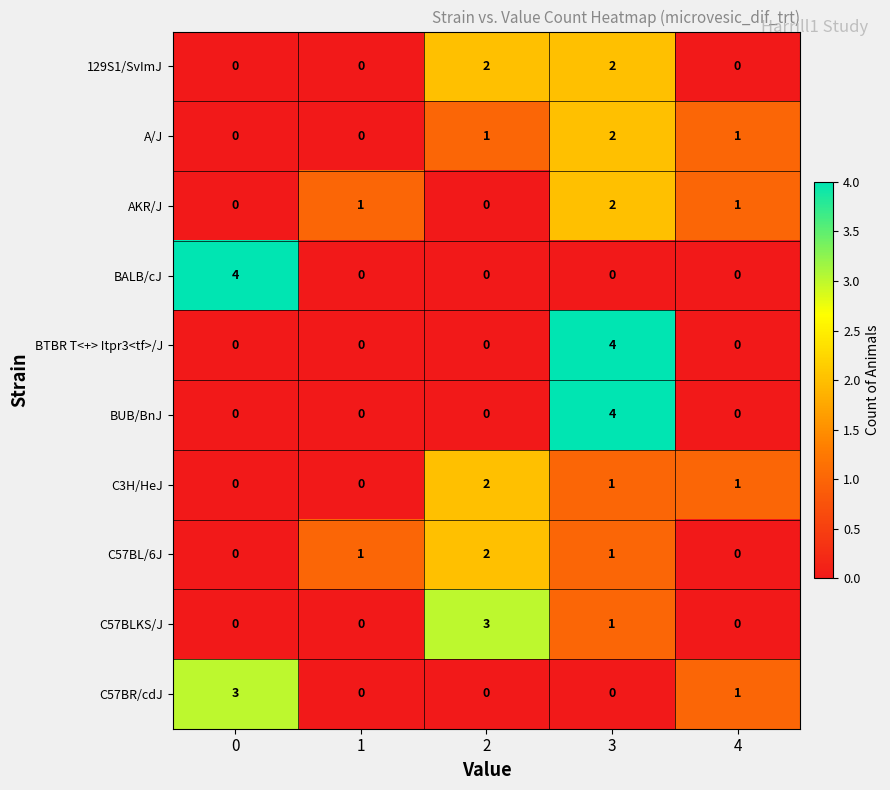

At which category is the sum across all series the highest?

3